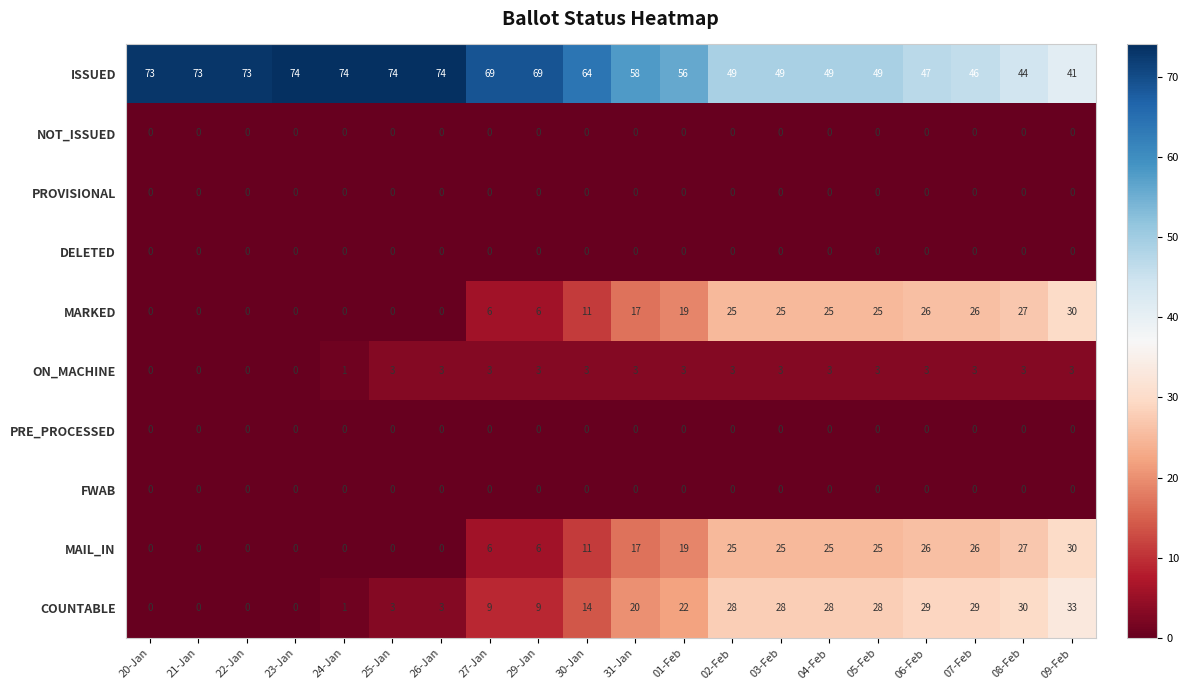

What is the difference between the maximum and second lowest values in the ISSUED series?

30